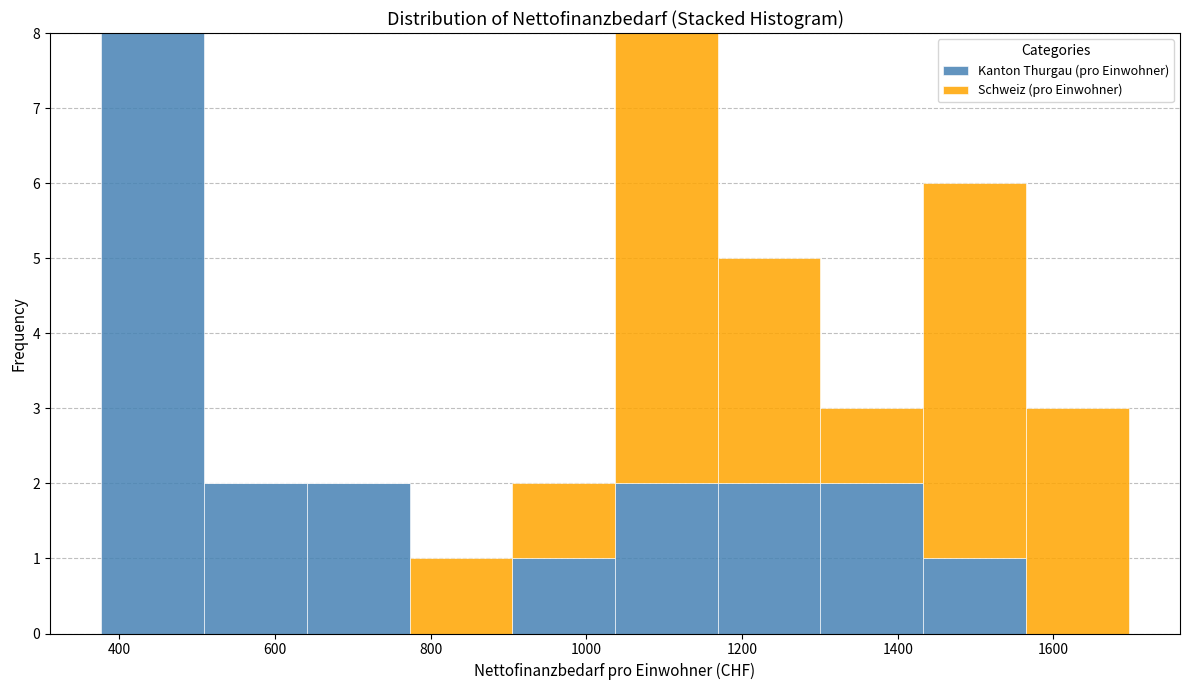

What is the total height of the stacked bar covering 1040 to 1160 on the x-axis? Neither the bar edges nor the heights are printed on the chart, so give them approximately, as read against the axes.

8